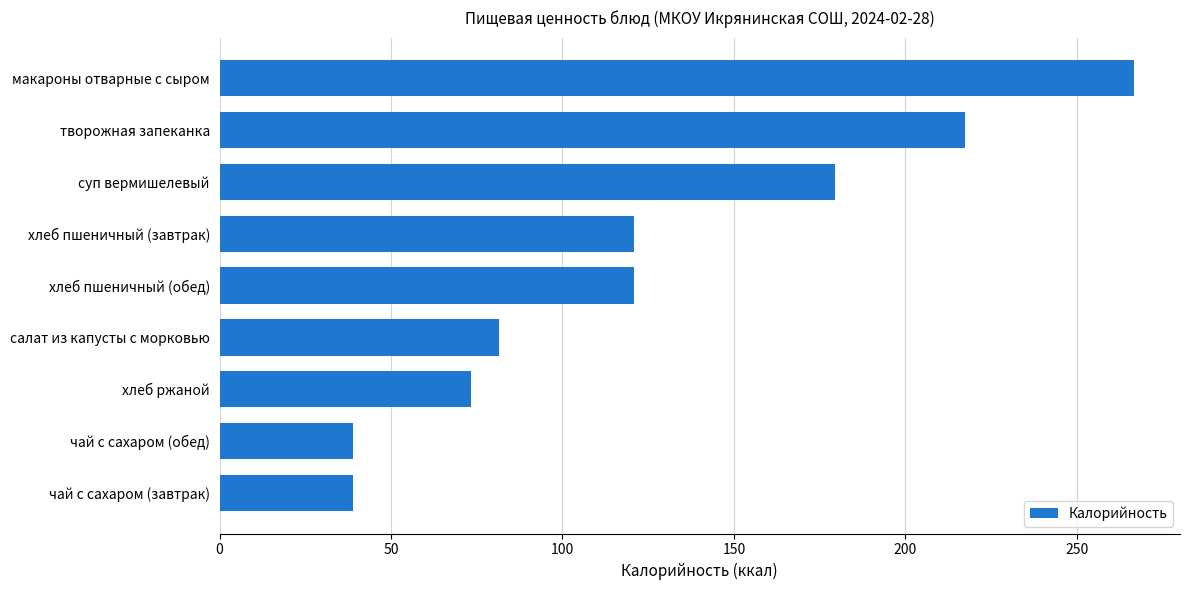

Count the number of data series in this chart.

1